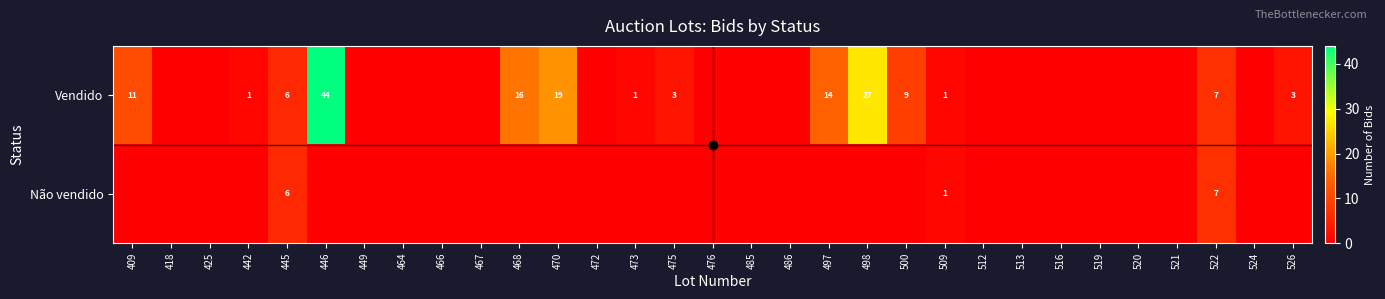

The Vendido series shows 3 at 526. True or false?

True